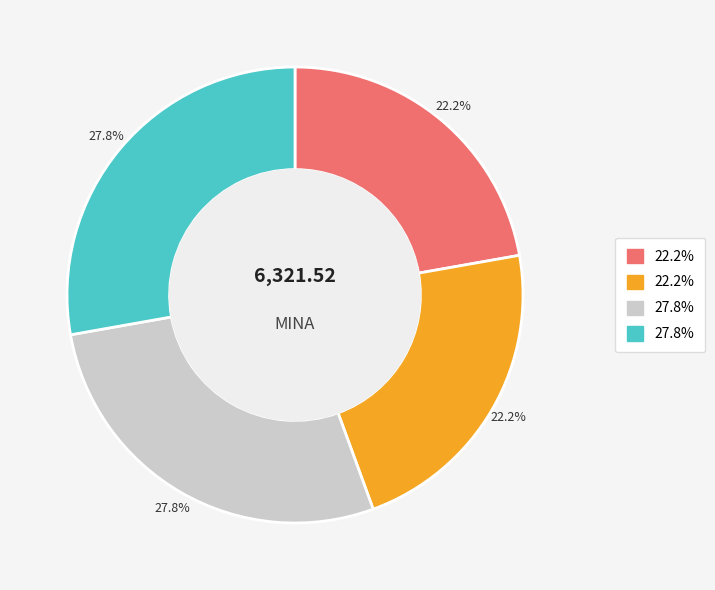

Does any single category account for the majority?

No